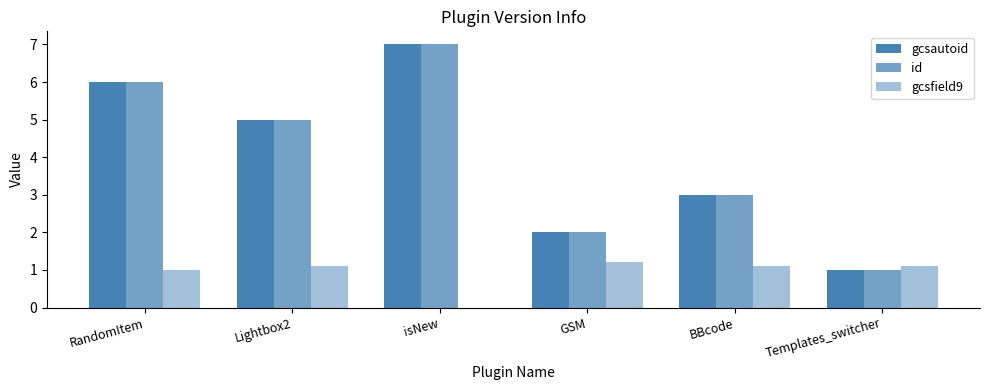

What is the label of the 3rd bar from the right?

GSM